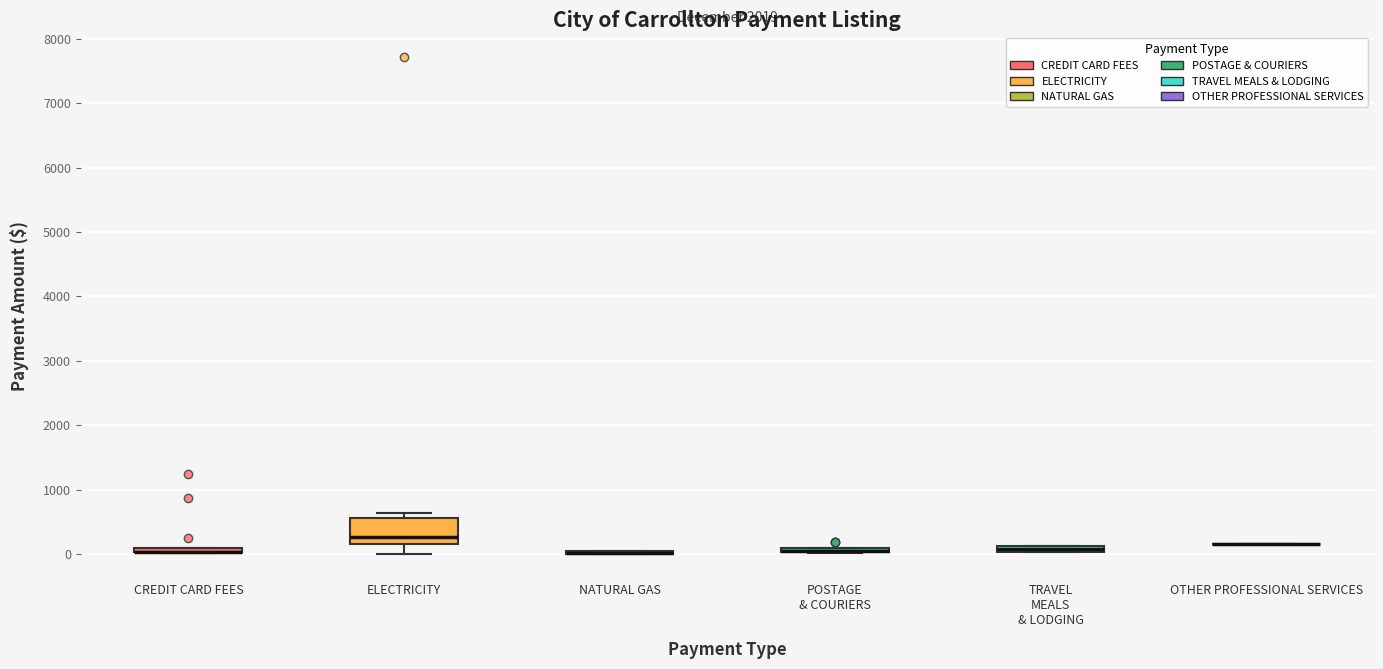

Comparing the boxes themselves (not the whiskers), which one is the tallest?

ELECTRICITY